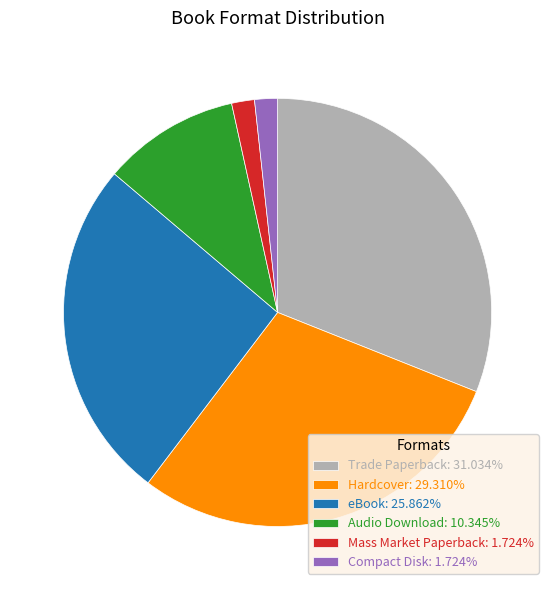

Combined, do eBook and Mass Market Paperback account for over 50%?

No